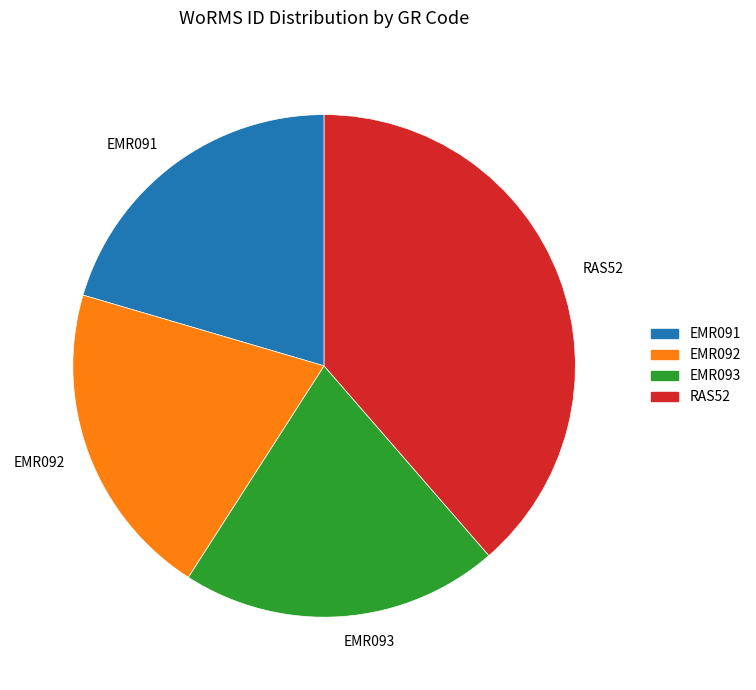

Does EMR092 represent more than half of the total?

No